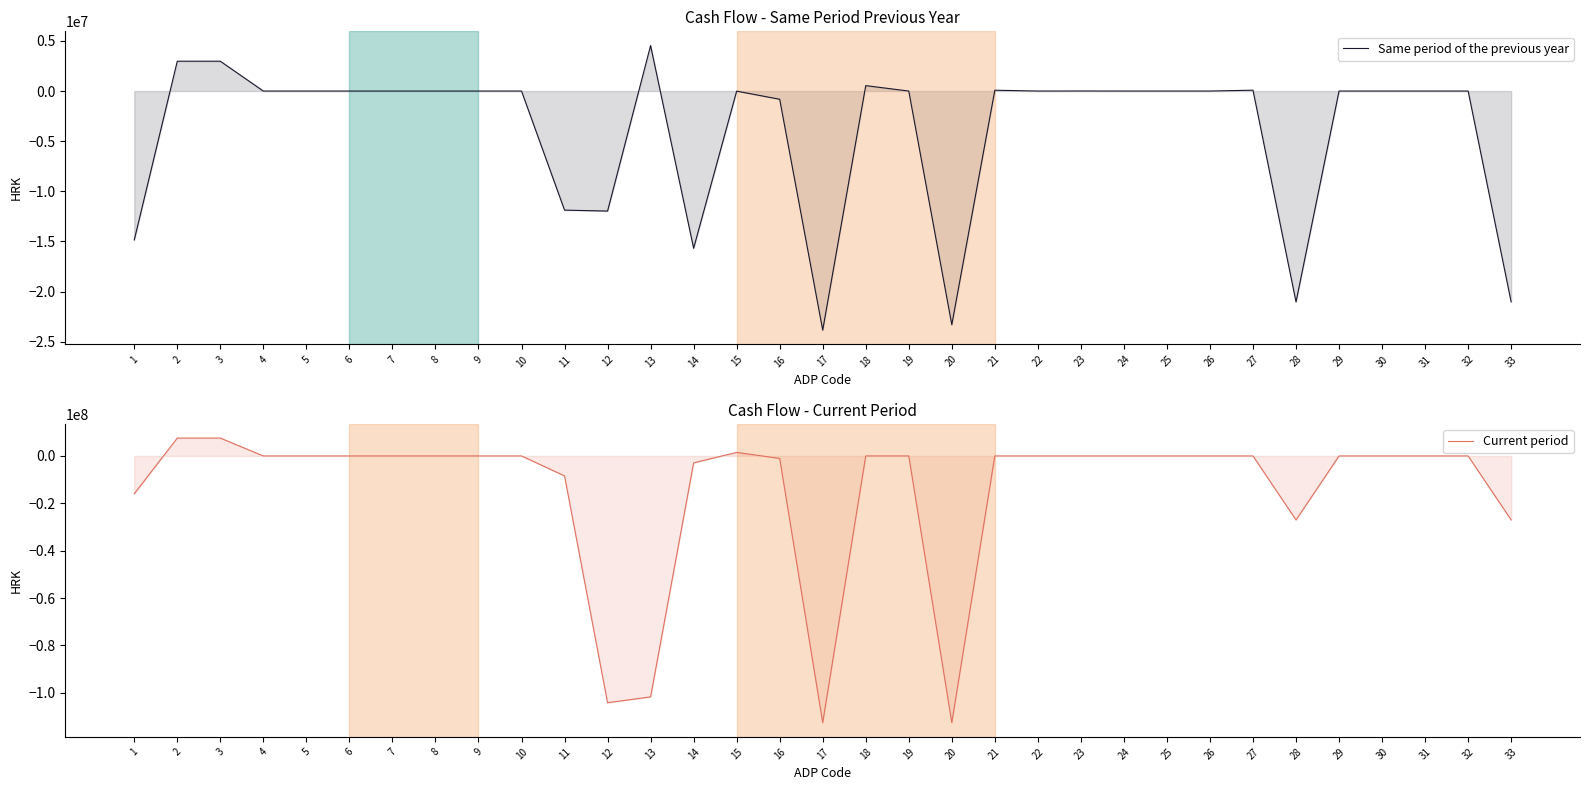

Rank the series at 22 from lowest to highest value.

Same period of the previous year, Current period